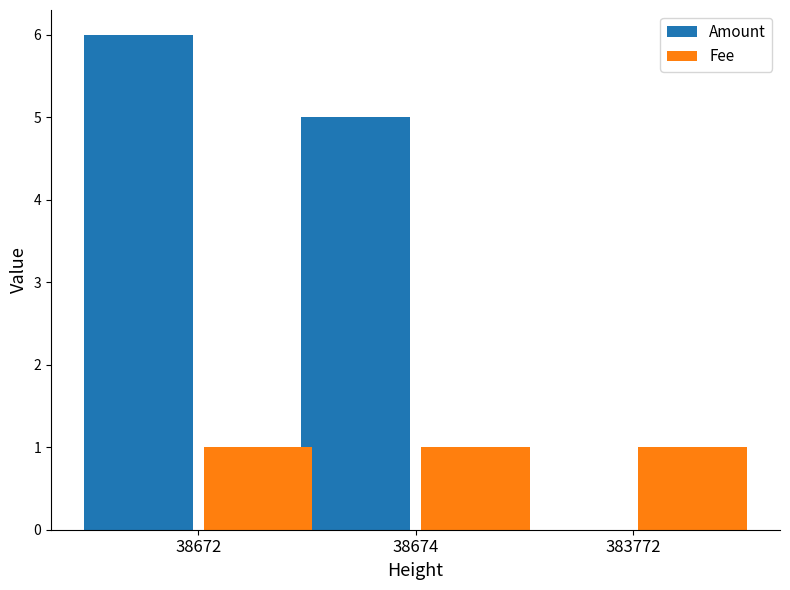

Reading left to right, extract all data points from this chart.

Amount: 38672=6	38674=5	383772=0
Fee: 38672=1	38674=1	383772=1